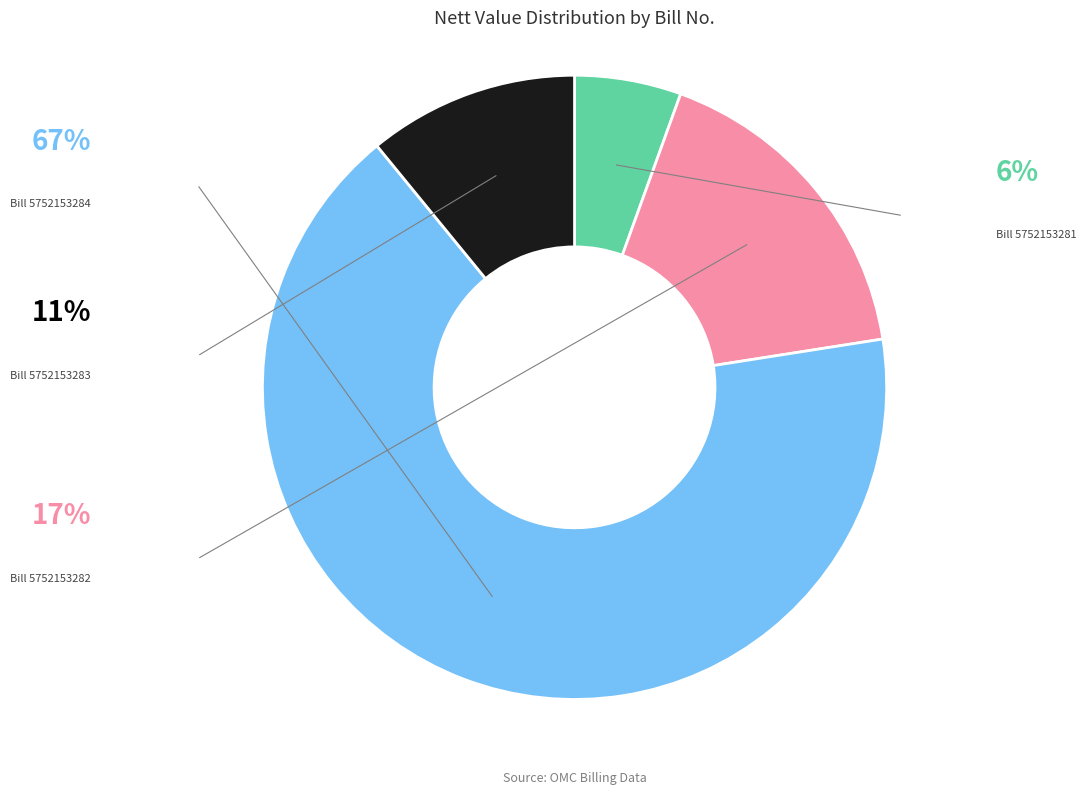

Is there a majority slice in this chart?

Yes